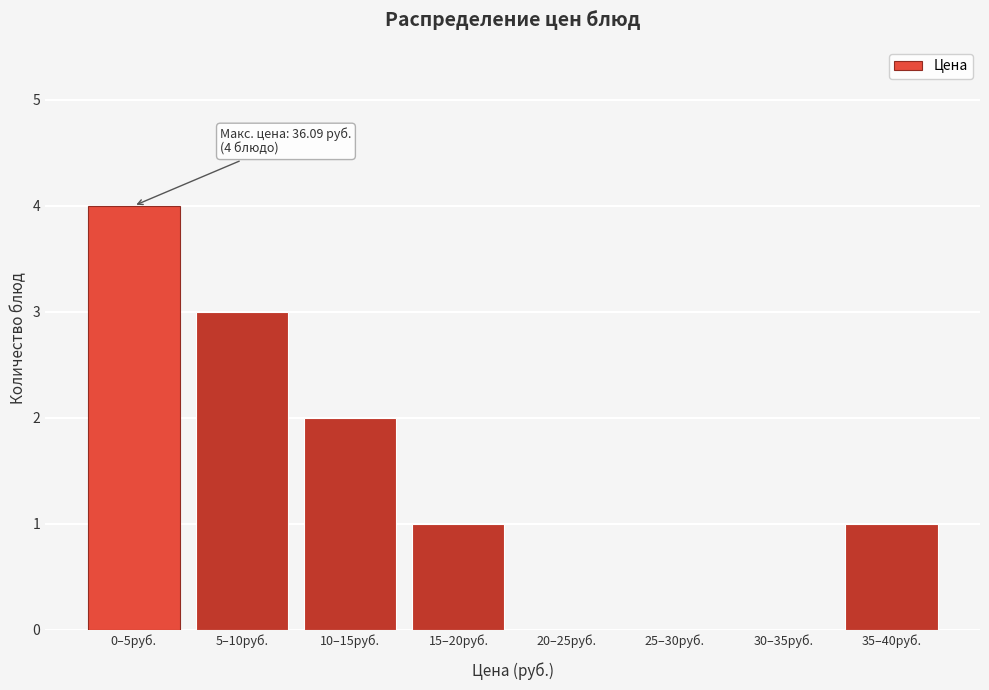

Reading left to right, list all the values displayed in this chart.

0–5руб.=4	5–10руб.=3	10–15руб.=2	15–20руб.=1	20–25руб.=0	25–30руб.=0	30–35руб.=0	35–40руб.=1